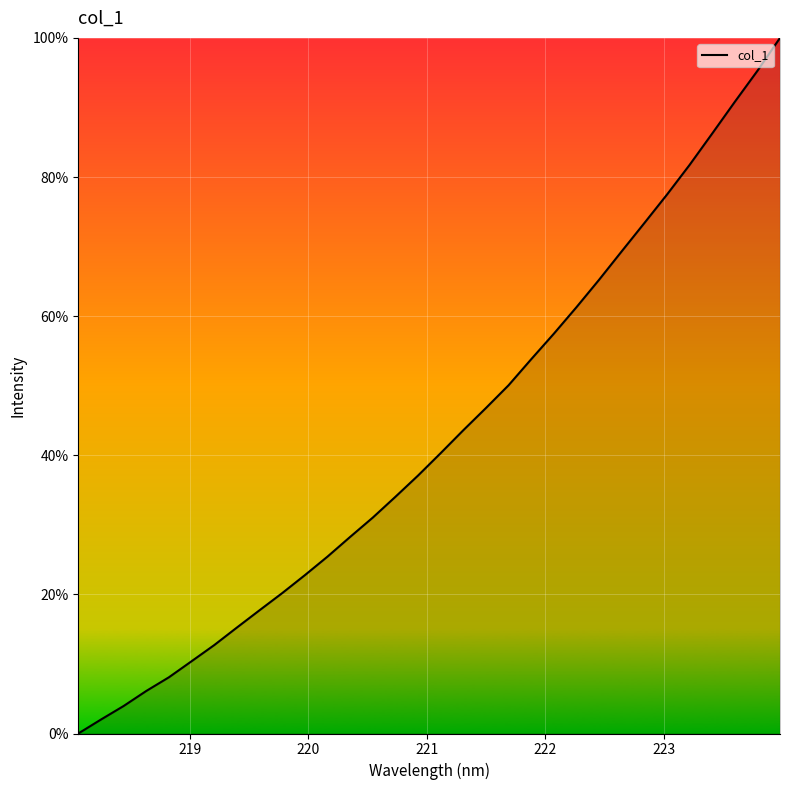

Reading left to right, transcribe all the data shown in this chart.

0.0	2.0	4.0	6.1	8.1	10.4	12.7	15.2	17.7	20.2	22.8	25.4	28.3	31.0	34.0	37.1	40.3	43.6	46.8	50.1	53.8	57.5	61.3	65.2	69.3	73.4	77.5	81.7	86.2	90.8	95.3	100.0